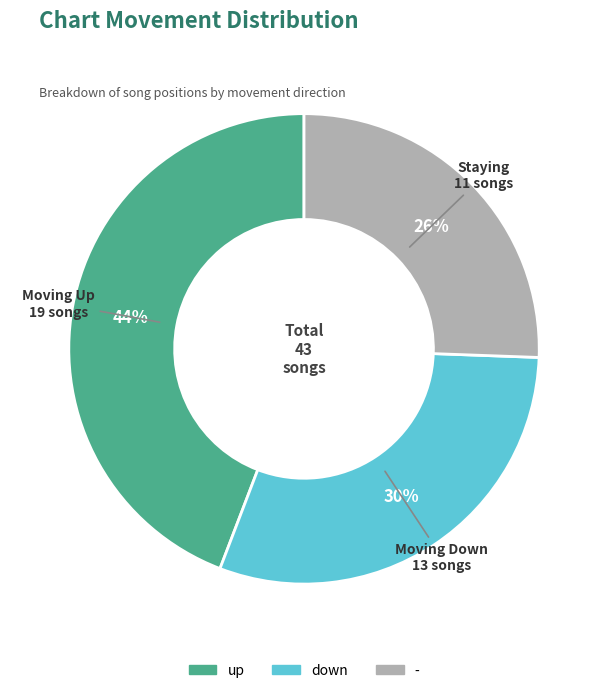

Is there a majority slice in this chart?

No